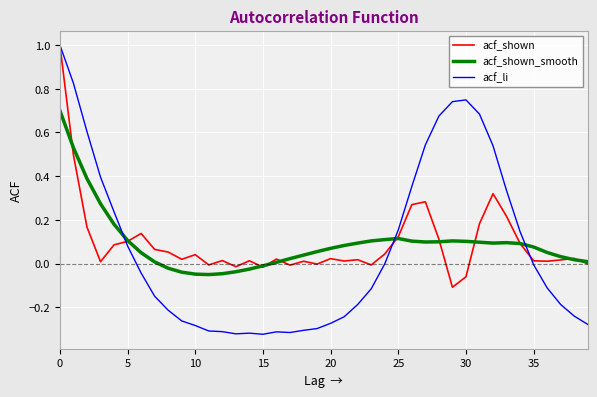

Which series has the widest spread of values?

acf_li